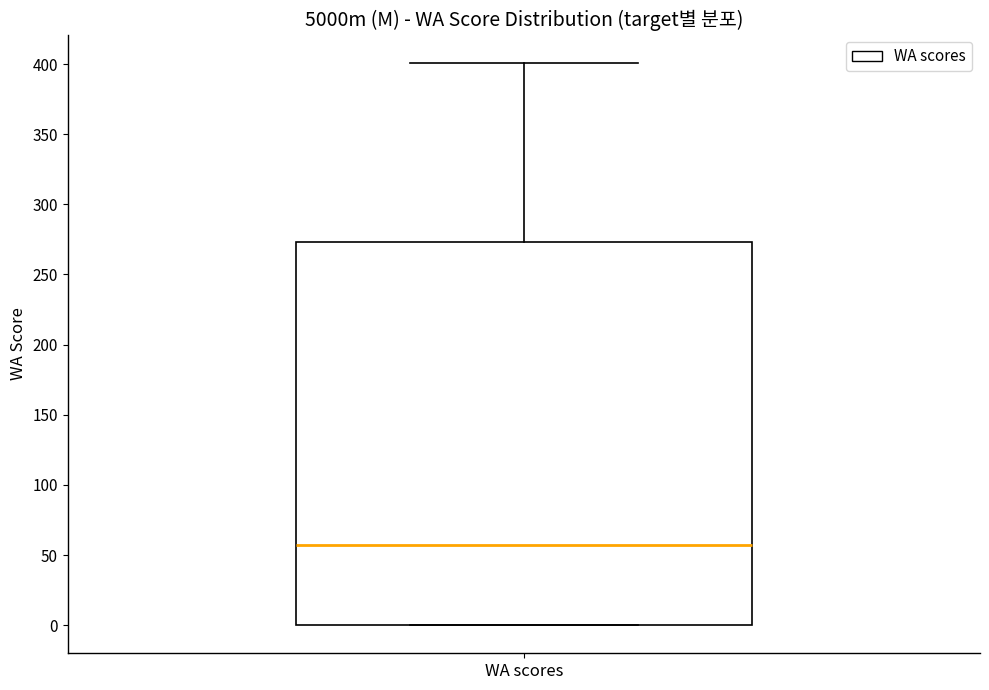

Where does the upper whisker of the box for WA scores end on the y-axis? The values are not printed on the chart, so give them approximately, as read against the axis.

400